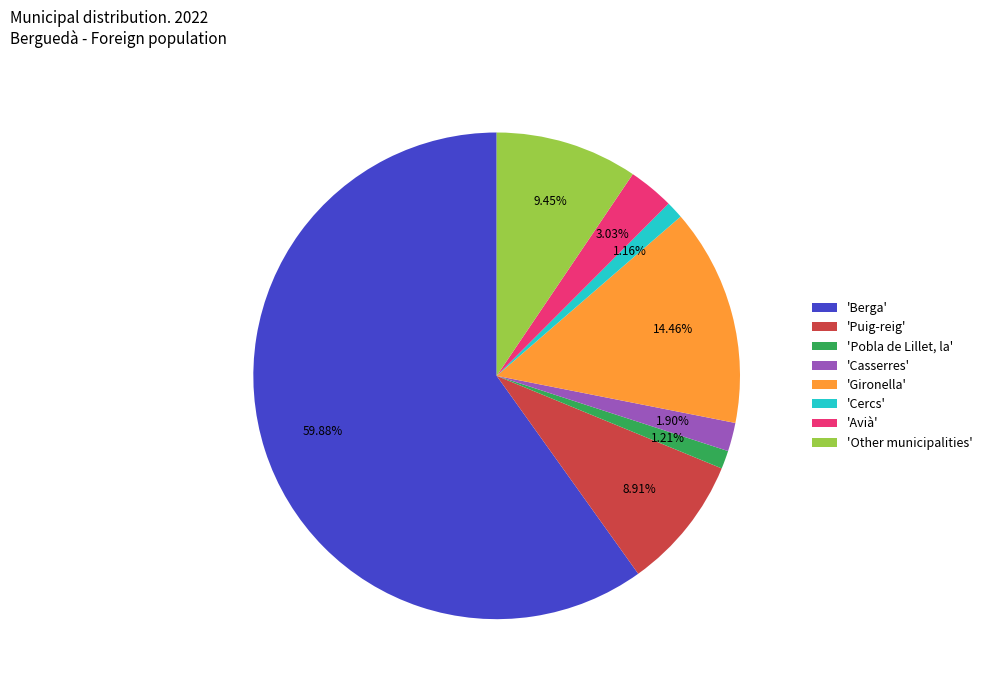

Which category has the biggest portion of the pie?

'Berga'